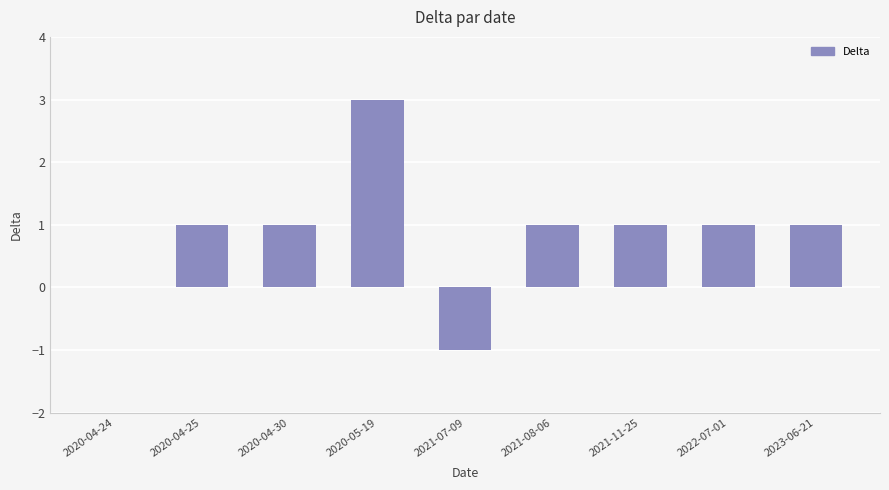

At which category does the chart reach its peak across all series?

2020-05-19